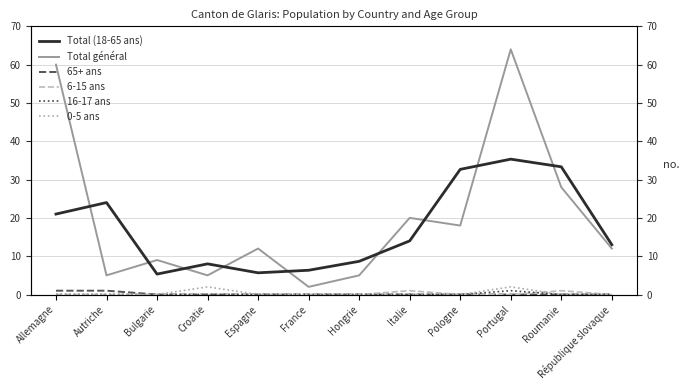

True or false: Total (18-65 ans) and 6-15 ans intersect in this chart.

False